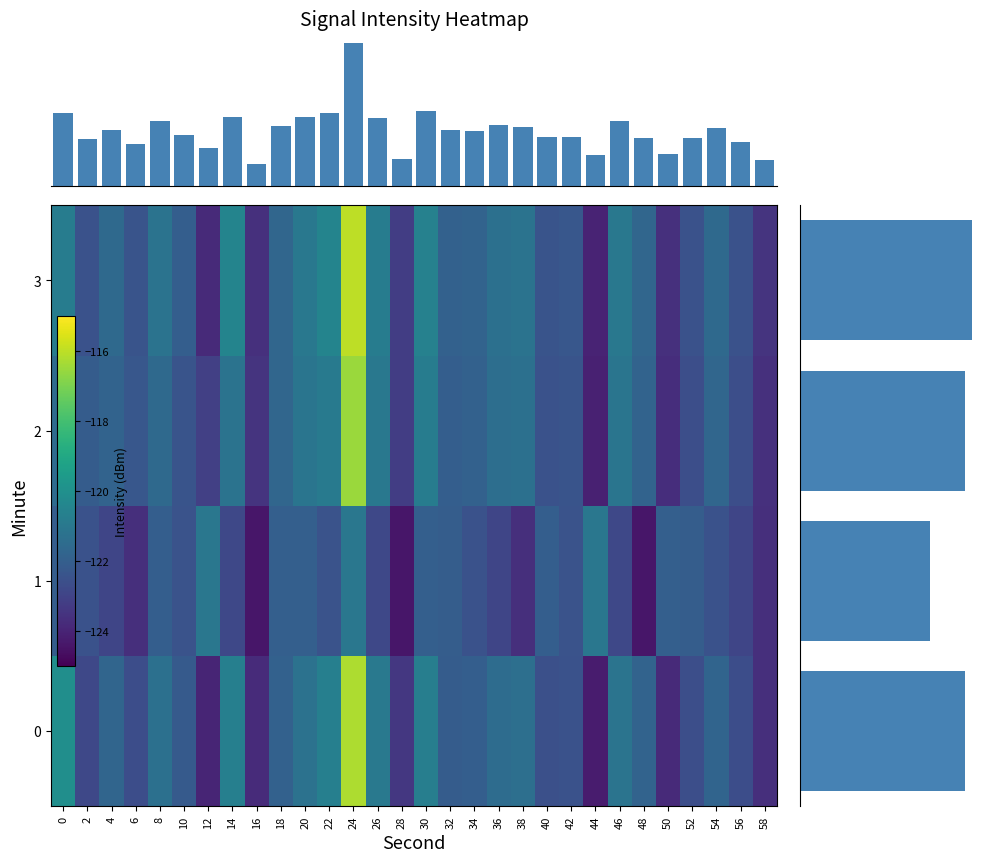

The value of 3 at 8 is -191.9. True or false?

False